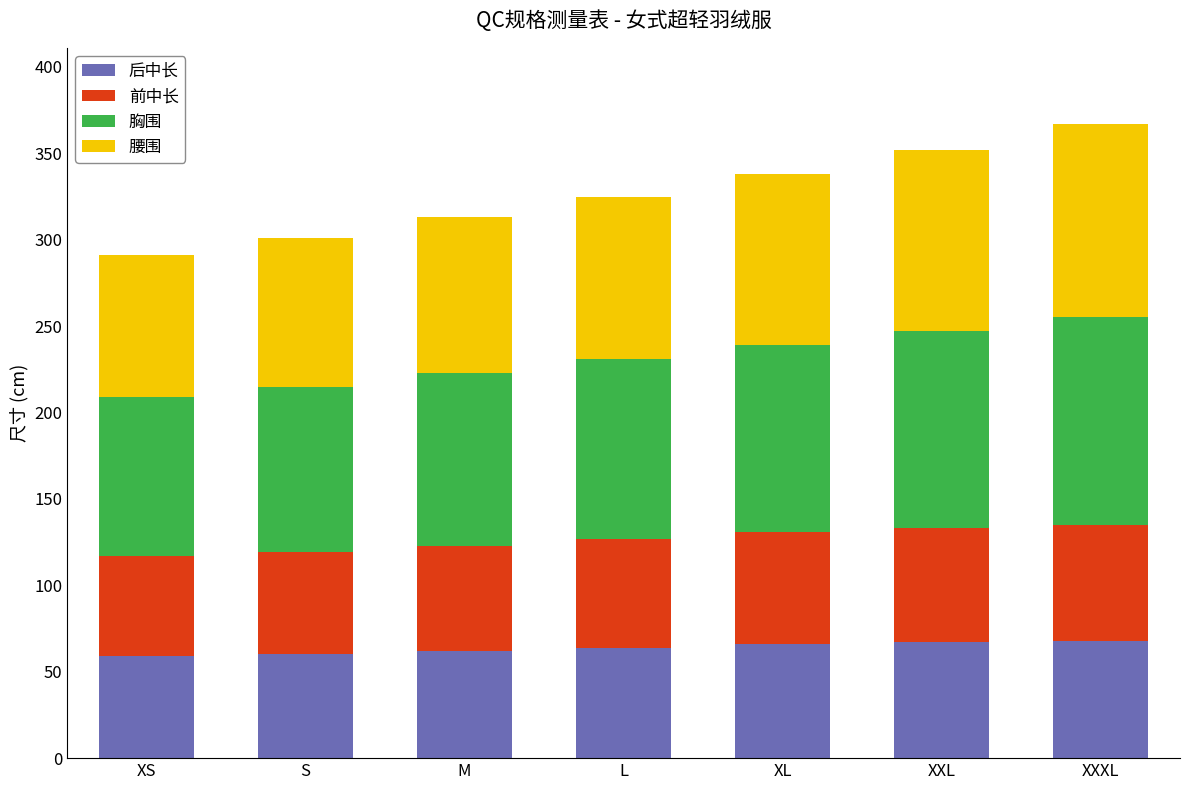

What is the sum of the 后中长 values at XS and XL?

125